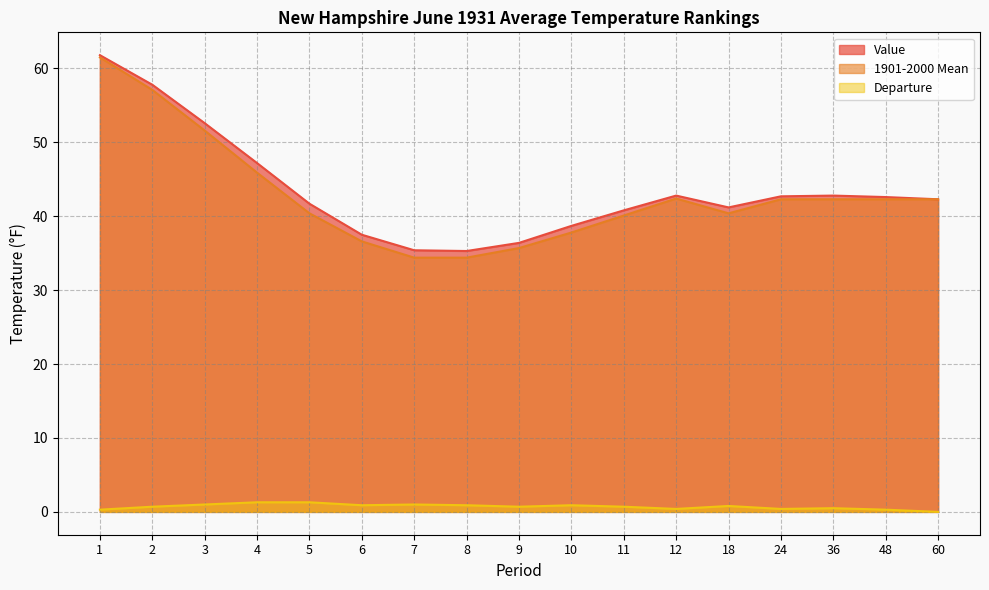

True or false: Departure has more than 0 interior local peaks.

True